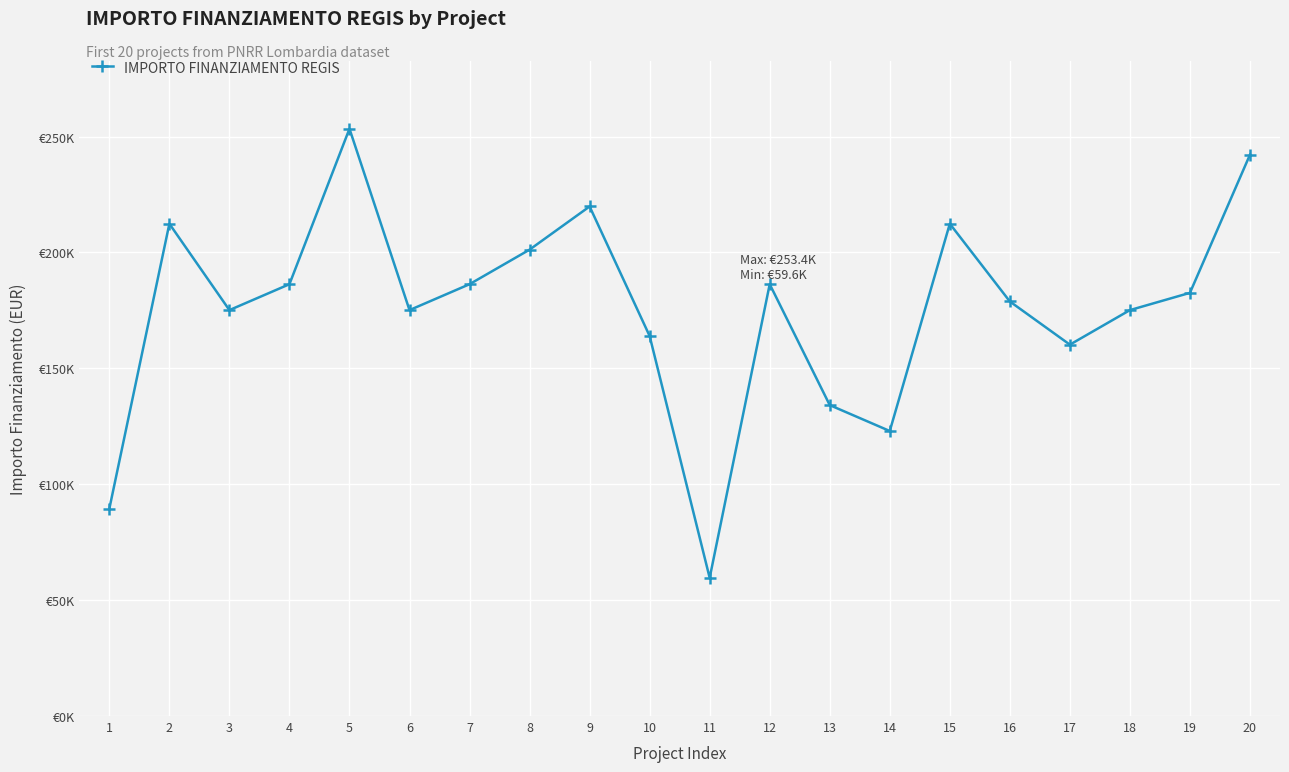

Reading left to right, extract all data points from this chart.

89419.6	212371.5	175113.3	186290.8	253355.4	175113.3	186290.8	201194.0	219823.1	163935.9	59613.0	186290.8	134129.4	122951.9	212371.5	178839.1	160210.1	175113.3	182565.0	242178.0